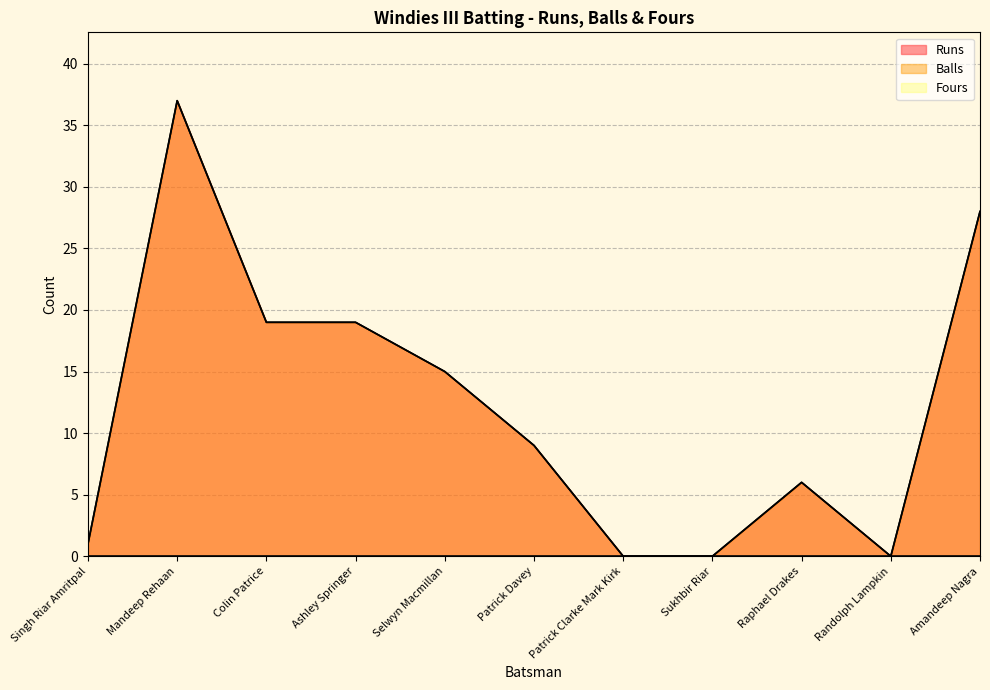

Does the chart have visible grid lines?

Yes